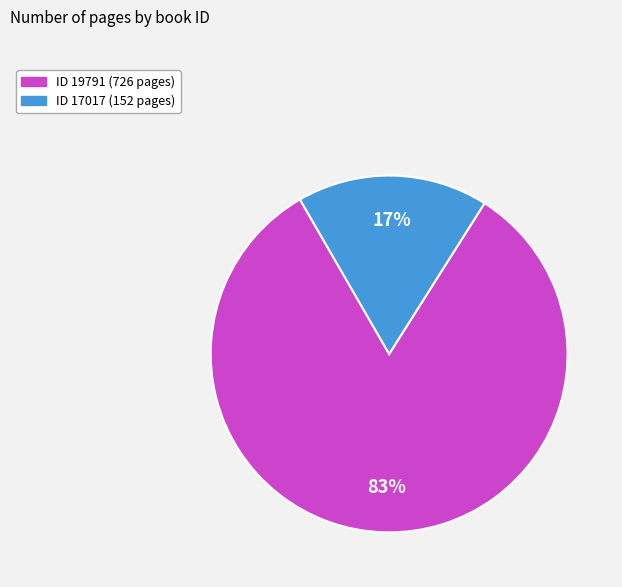

Does any single category account for the majority?

Yes